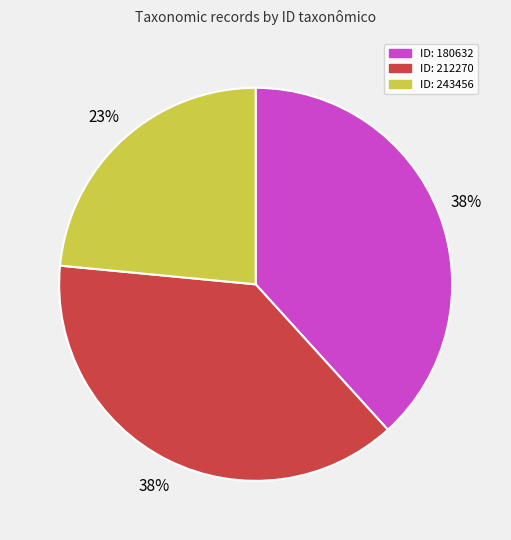

To the nearest percent, what portion does ID: 243456 represent?

23%